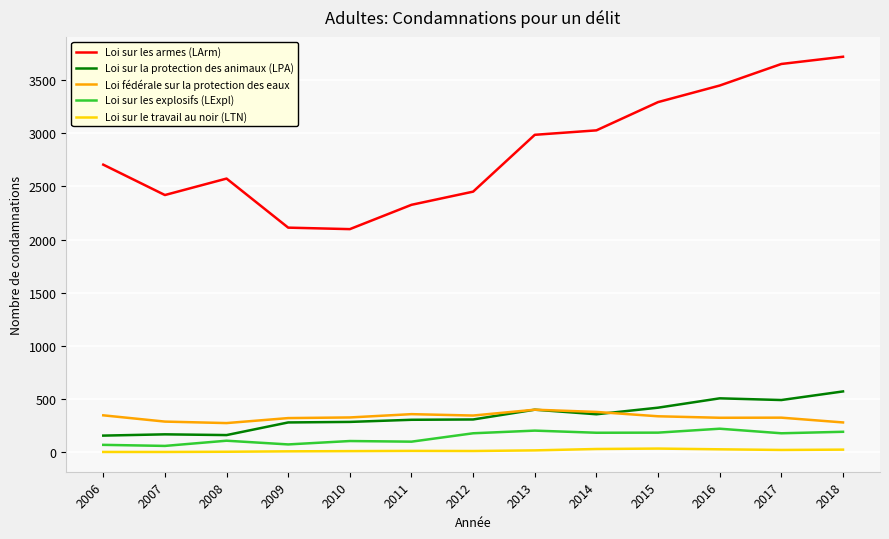

What are all the series names shown in the legend?

Loi sur les armes (LArm), Loi sur la protection des animaux (LPA), Loi fédérale sur la protection des eaux, Loi sur les explosifs (LExpl), Loi sur le travail au noir (LTN)